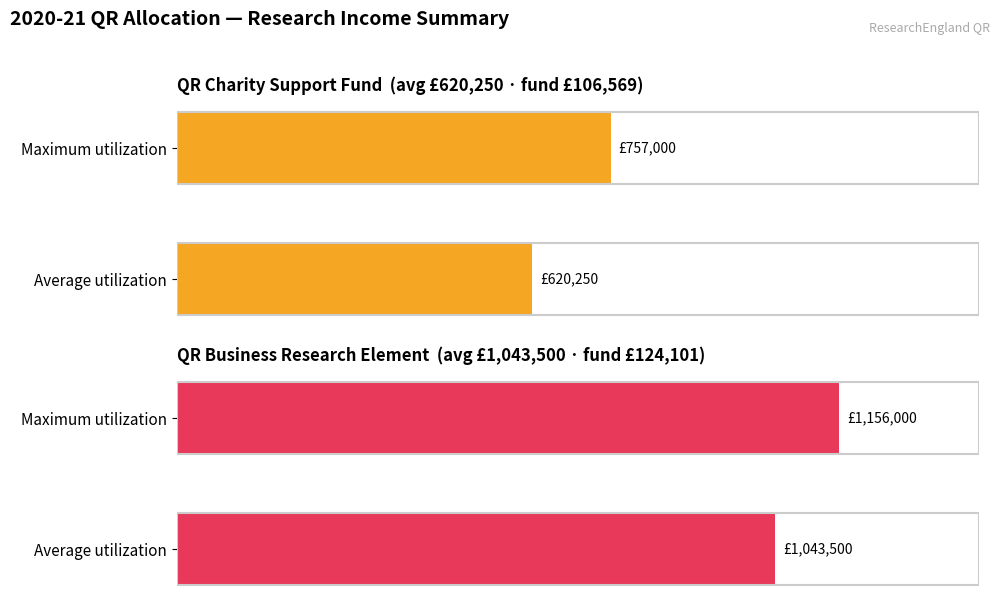

Between 0 and 1, which series saw the biggest shift?

Charity Research Income